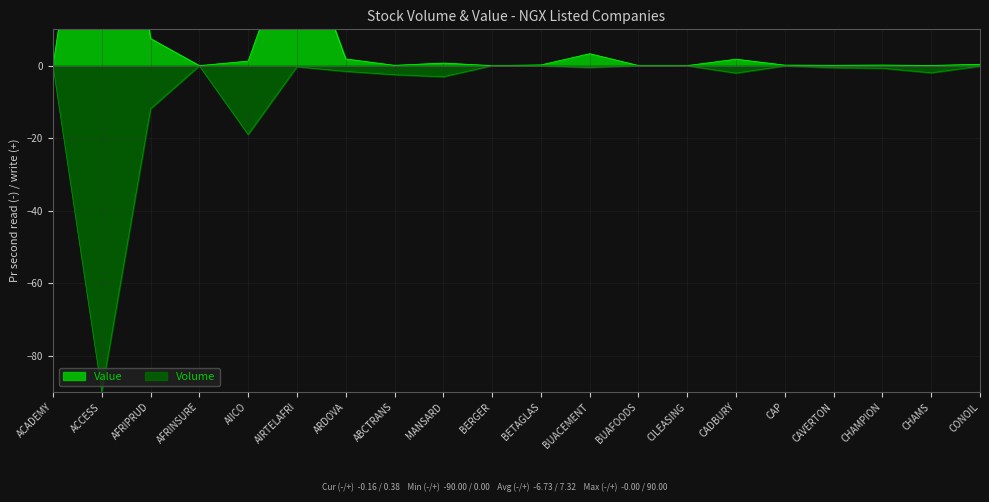

How many data points does each series have?

20